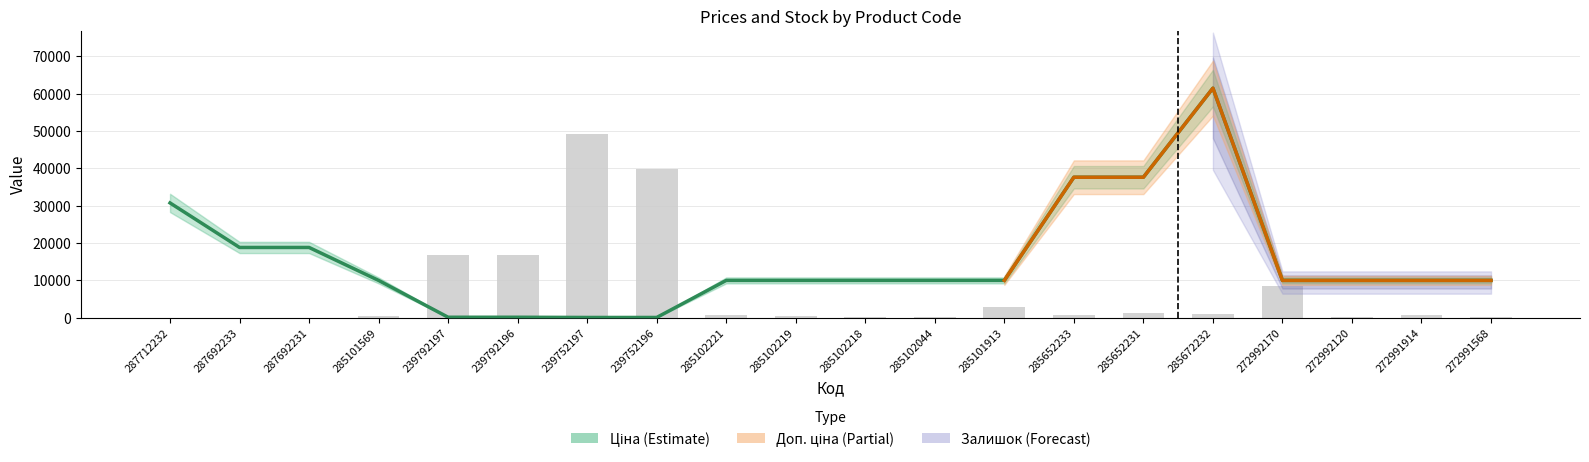

What is the total value across all series at 272992170?

18524.9